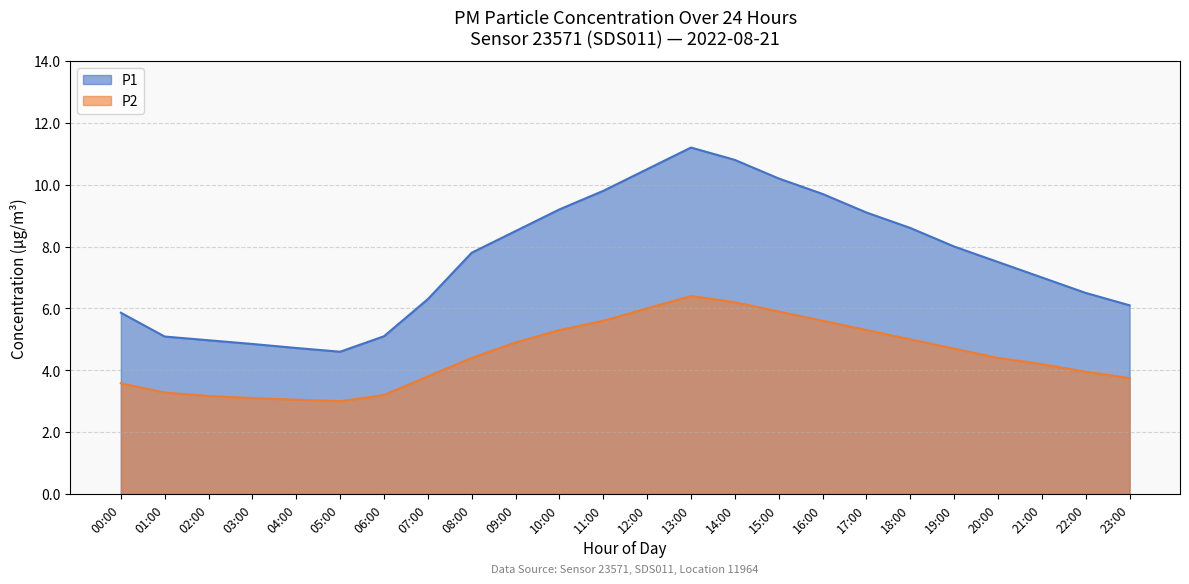

List the series in order of their peak value, highest first.

P1, P2